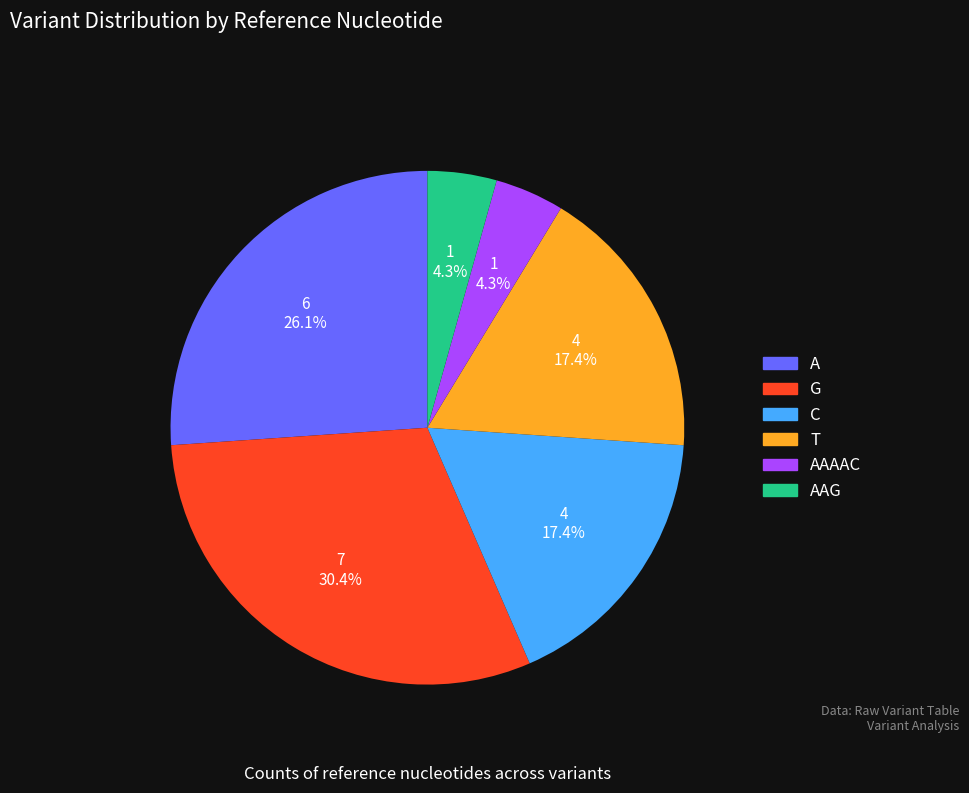

True or false: T accounts for 17% of the total.

True